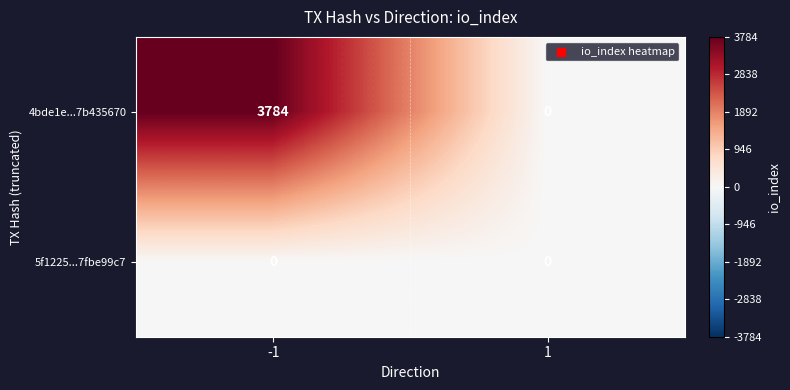

Which series has the largest range (max minus min)?

4bde1e...7b435670